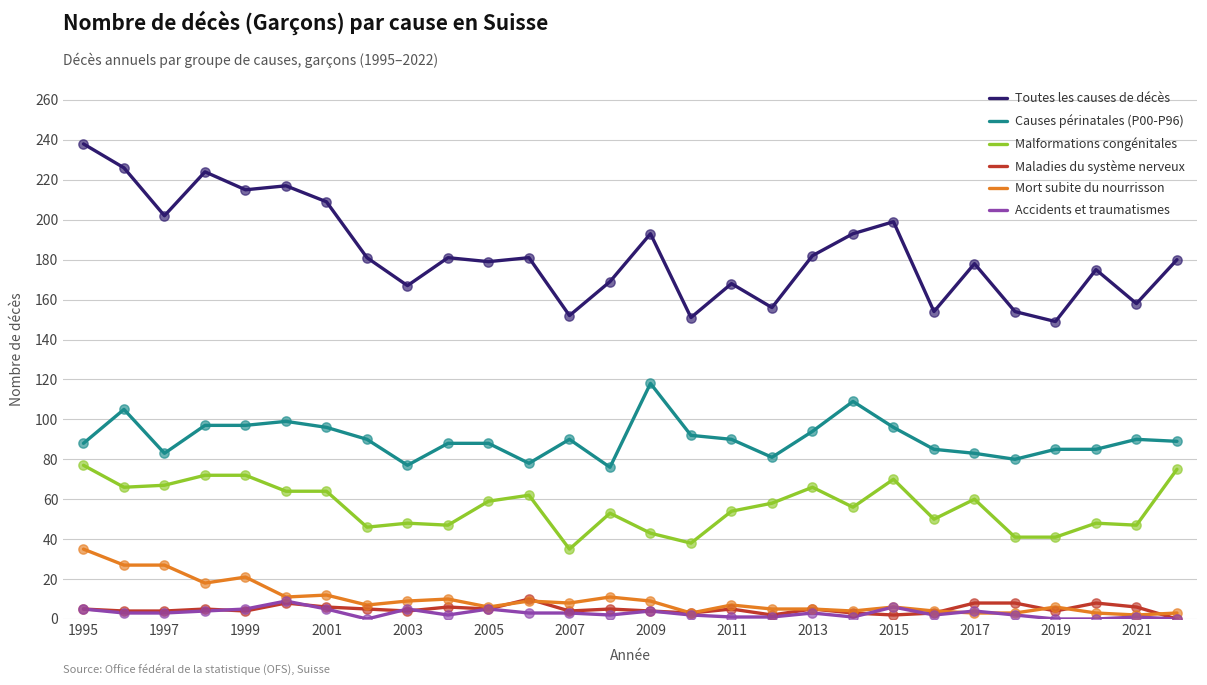

Which series has the largest total across all categories?

Toutes les causes de décès